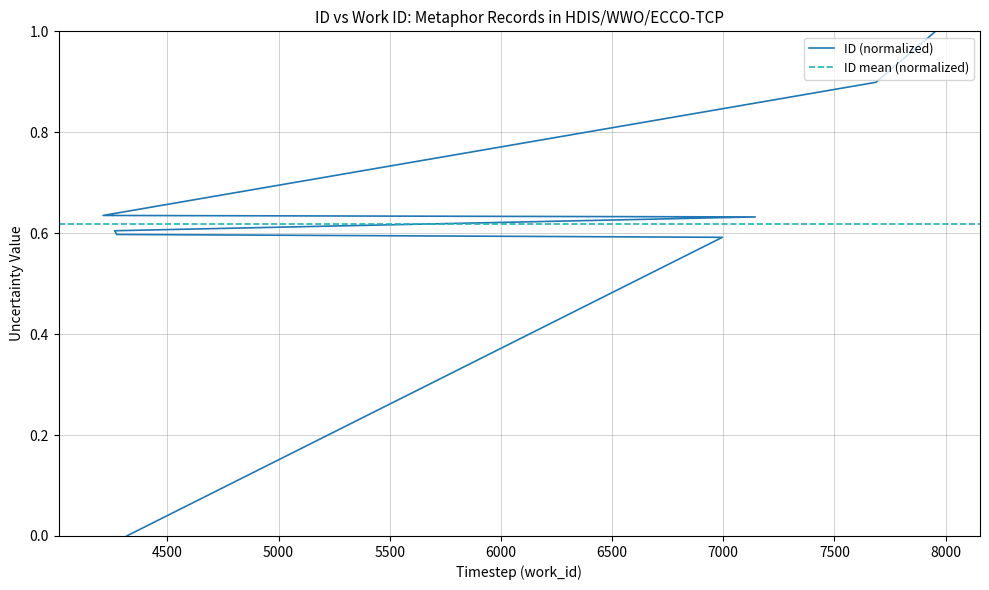

What is the greatest value displayed?

1.0